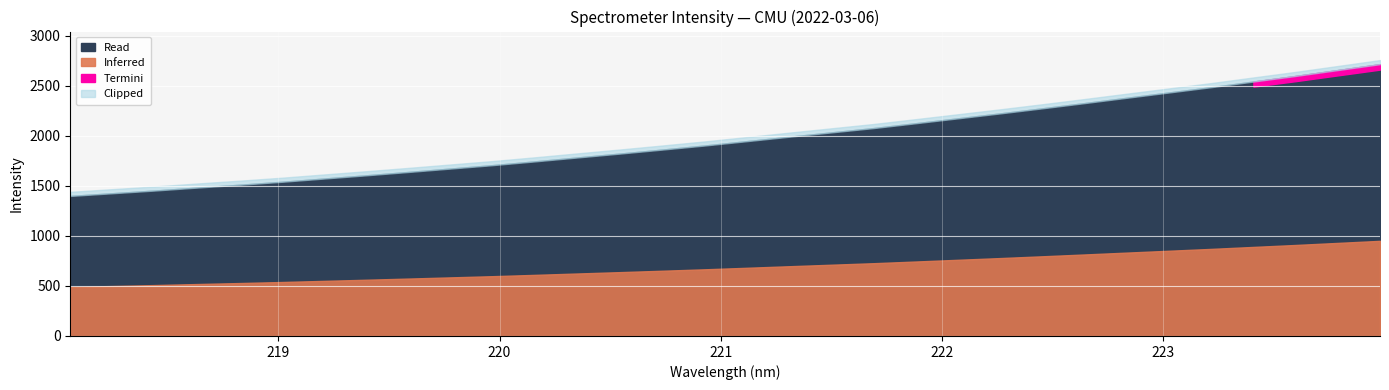

Reading left to right, transcribe all the data shown in this chart.

1398.5	1425.5	1452.5	1481.8	1509.9	1539.6	1572.1	1604.5	1637.9	1672.0	1706.3	1743.9	1782.8	1821.4	1861.1	1901.7	1945.3	1989.4	2032.7	2075.8	2124.3	2173.3	2222.5	2273.2	2325.4	2378.5	2431.4	2484.5	2540.8	2596.4	2655.3	2714.1